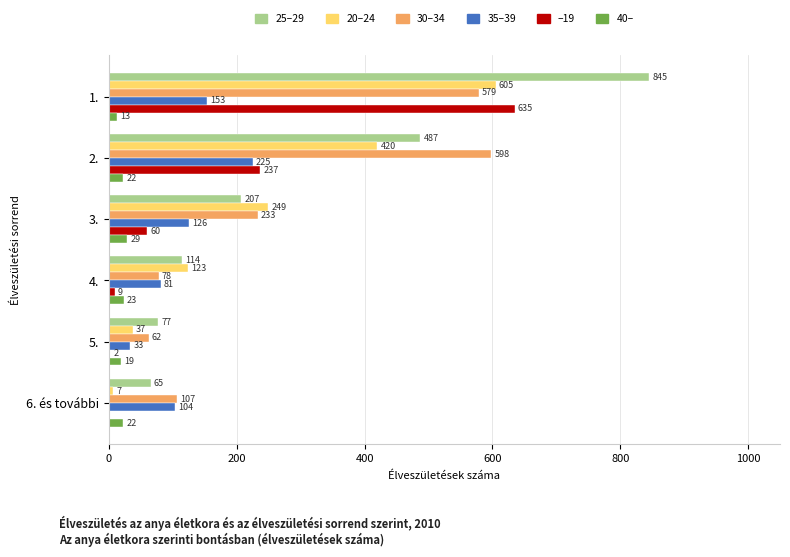

Which series changed the most between 1. and 2.?

–19